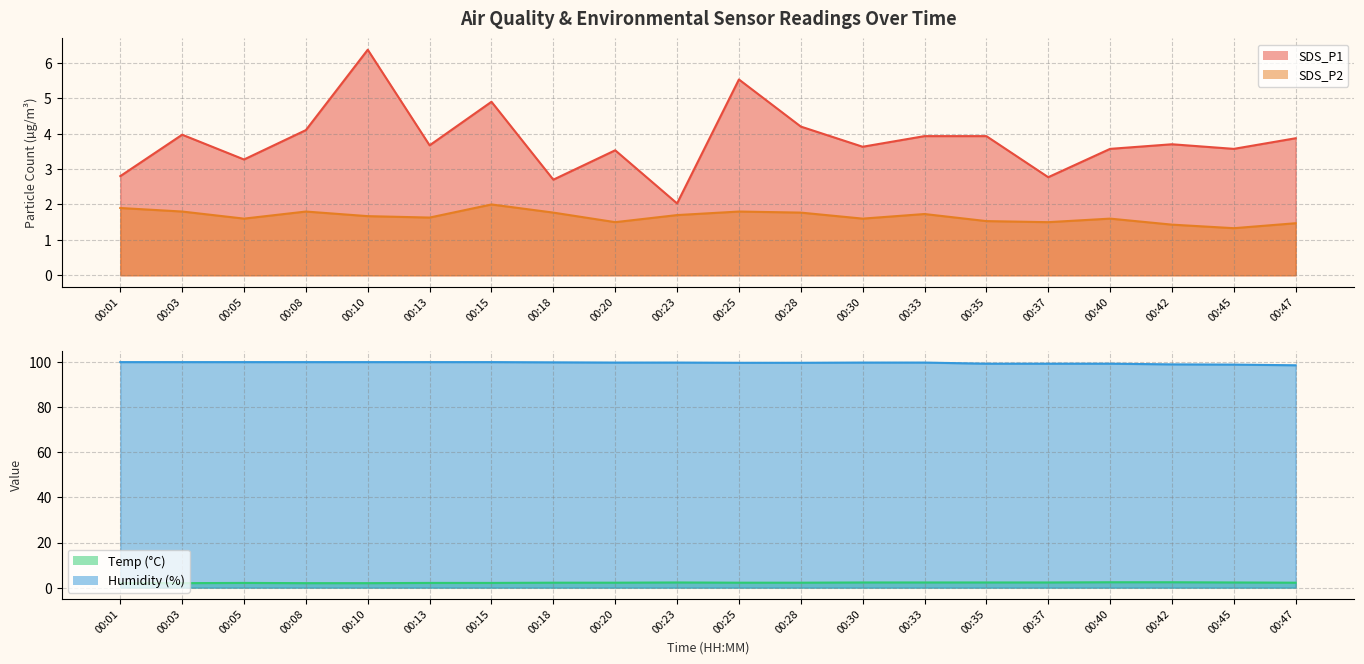

Is it true that Humidity equals 99.9 at 00:03?

True